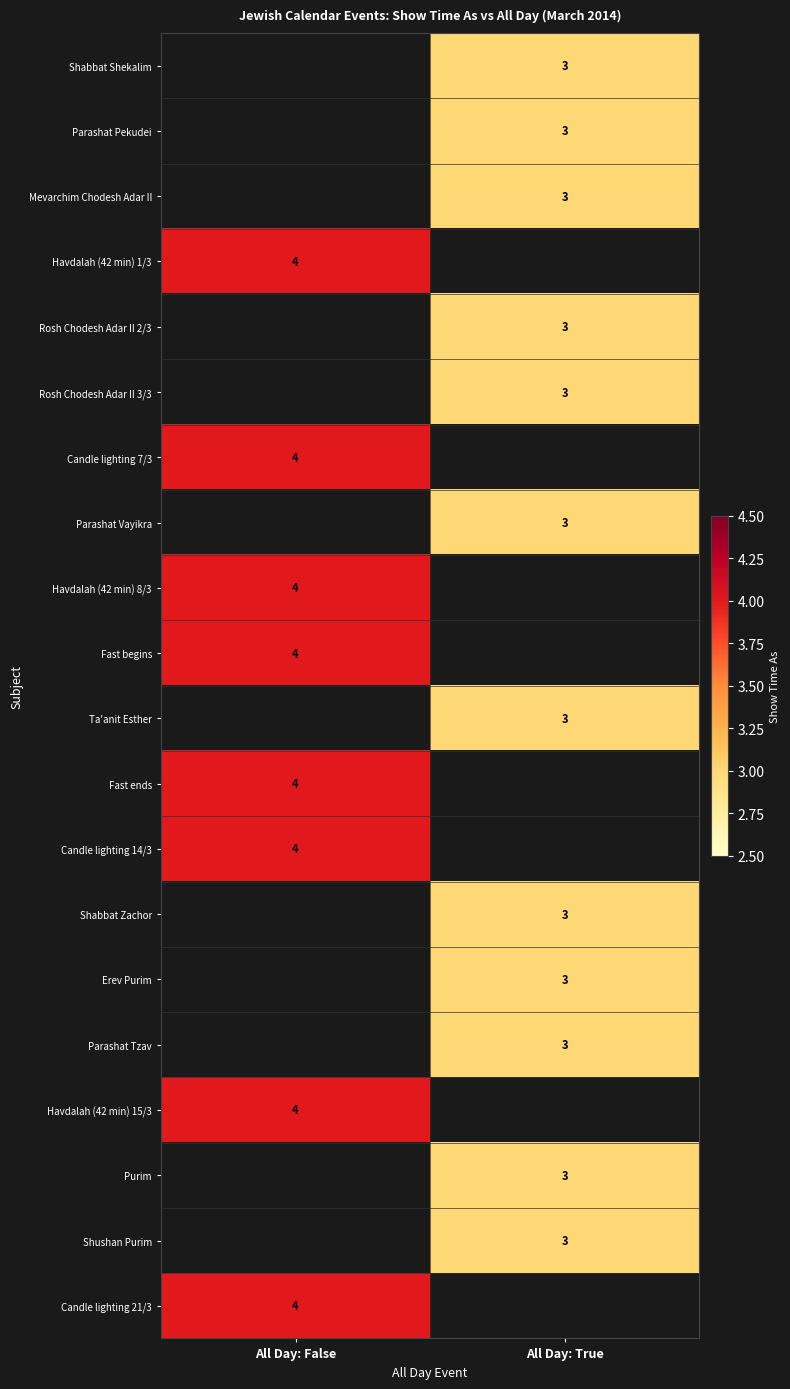

Is the value of Havdalah (42 min) 1/3 at All Day: False greater than the value of Parashat Vayikra at All Day: True?

Yes